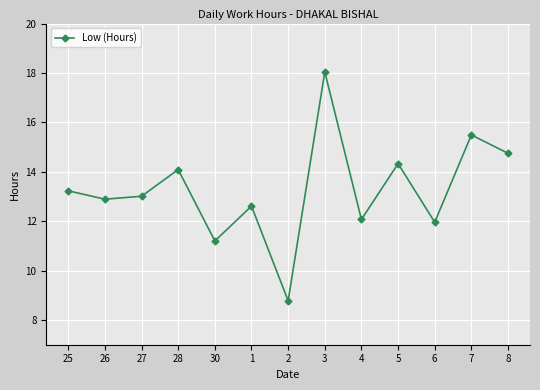

What is the value of the 11th point from the left?

12.0